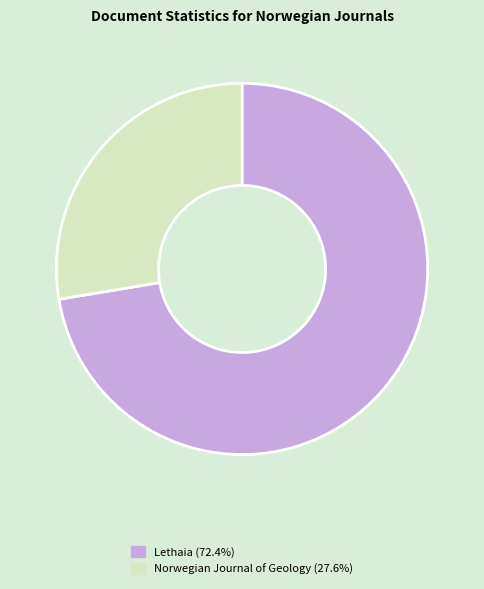

Count the number of slices in the pie.

2